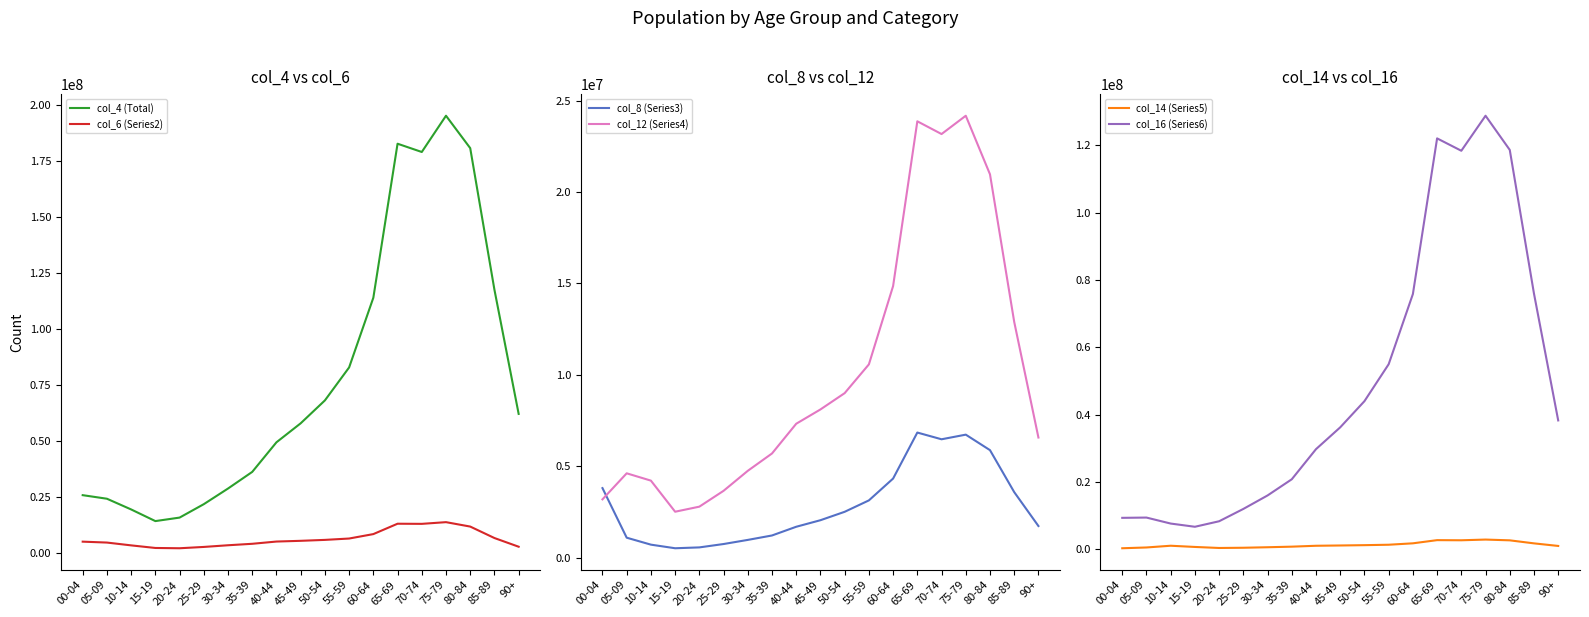

How many data points in col_14 (Series5) are above 1069680?

9